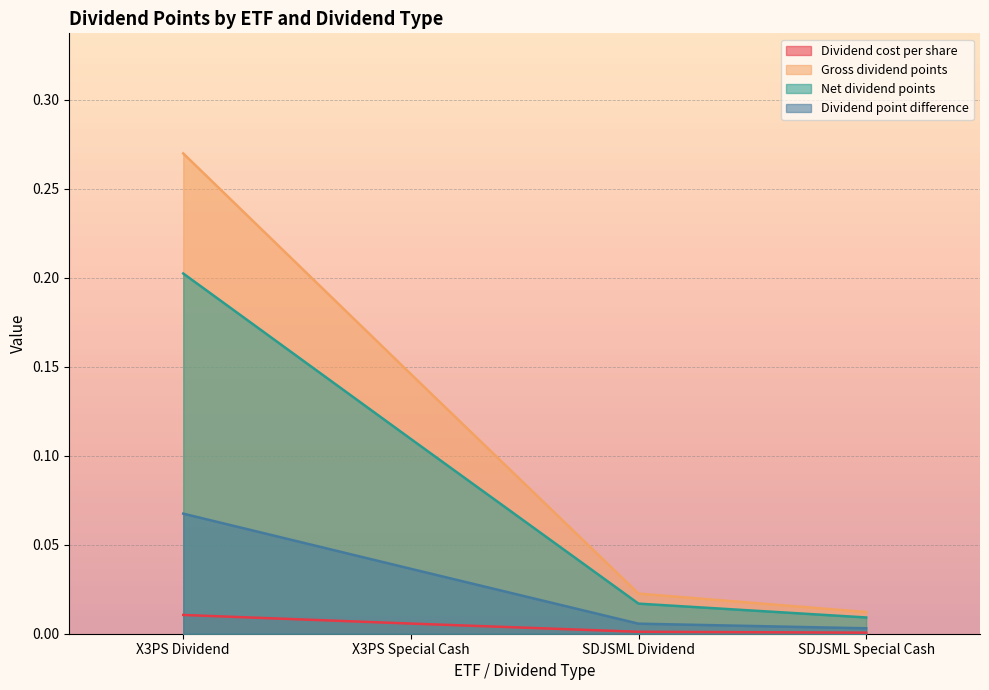

The value of Dividend cost per share at SDJSML Dividend is 0.0. True or false?

True